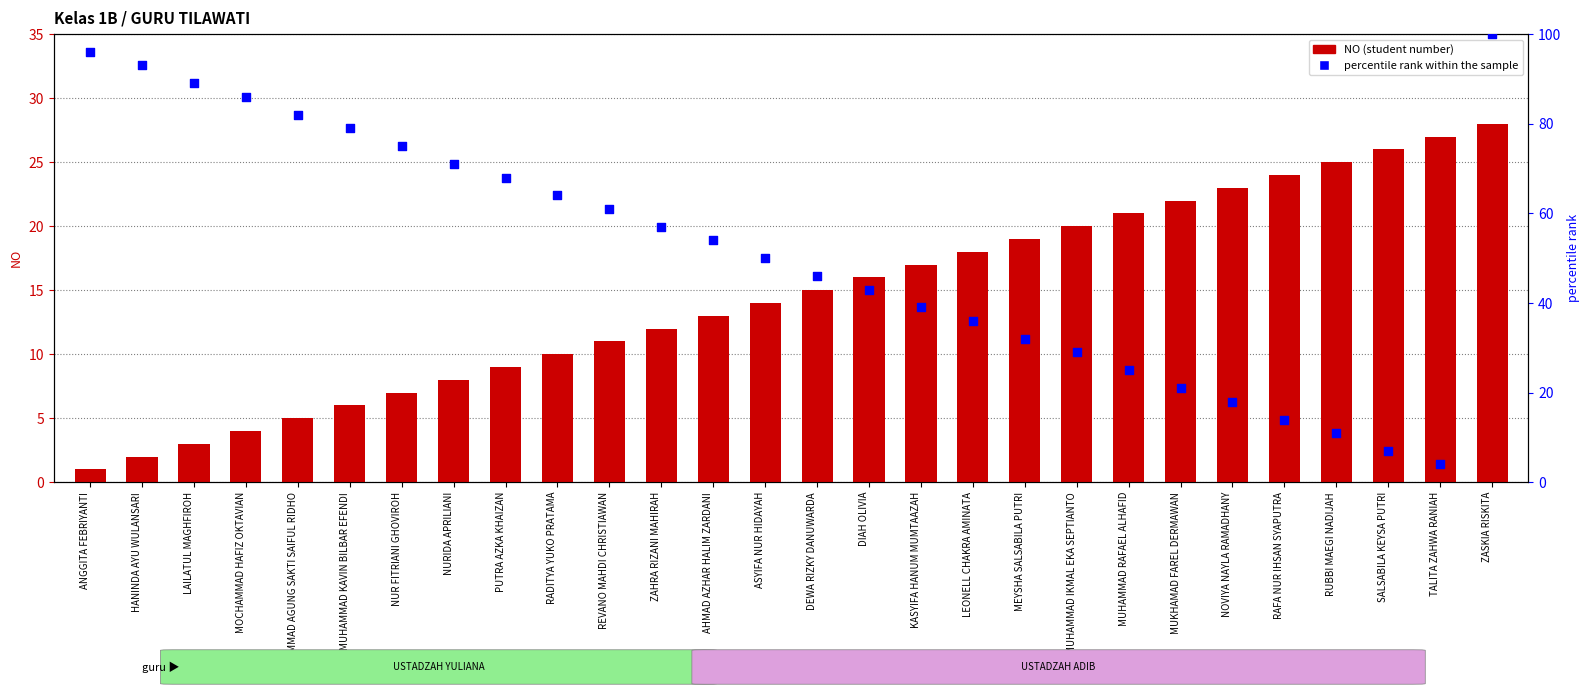

At how many categories does at least one series exceed 3?

28